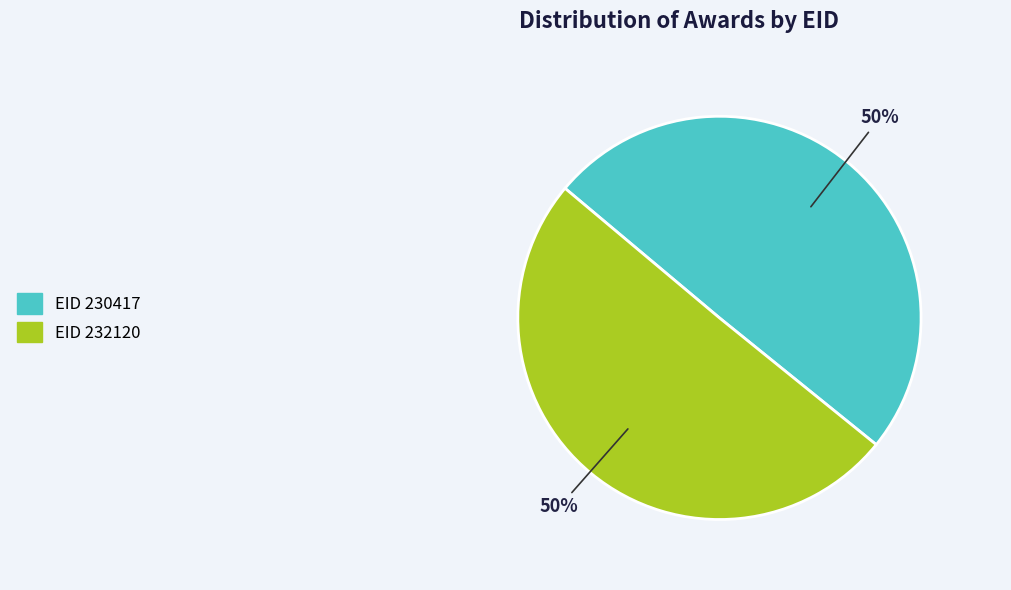

What is the ratio of the value at EID 230417 to the value at EID 232120?

1.0